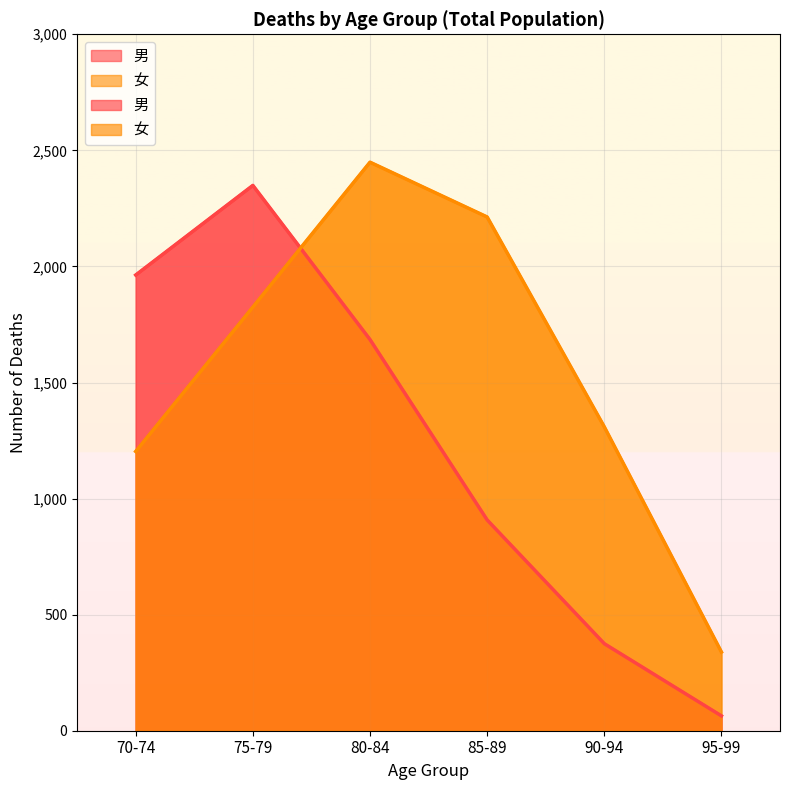

Where do 男 and 女 first cross each other?

75-79 and 80-84